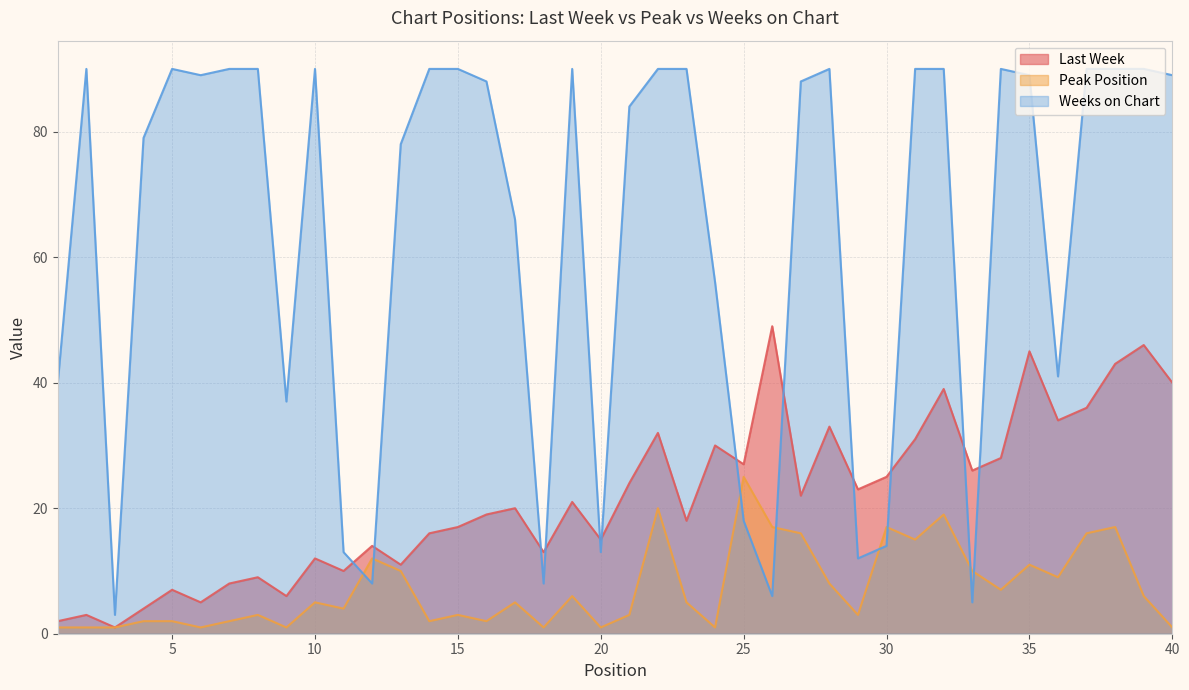

What is the sum of all Weeks on Chart values?

2554